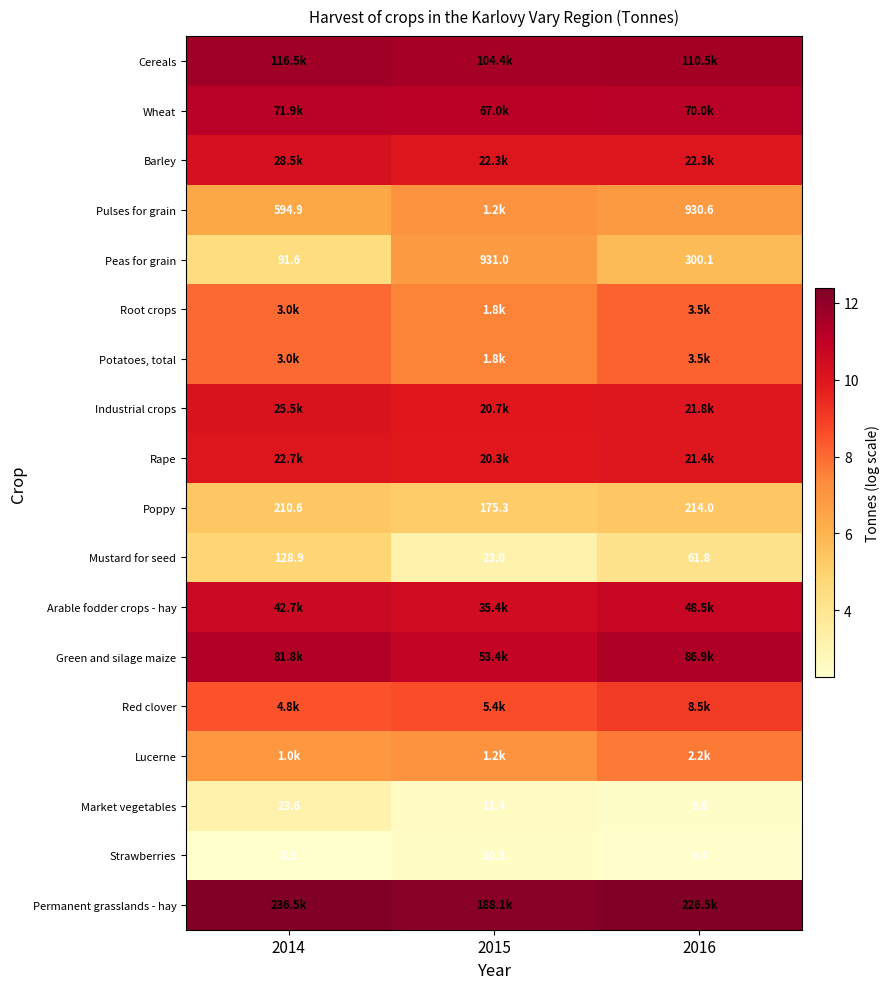

At how many categories does at least one series exceed 11?

3